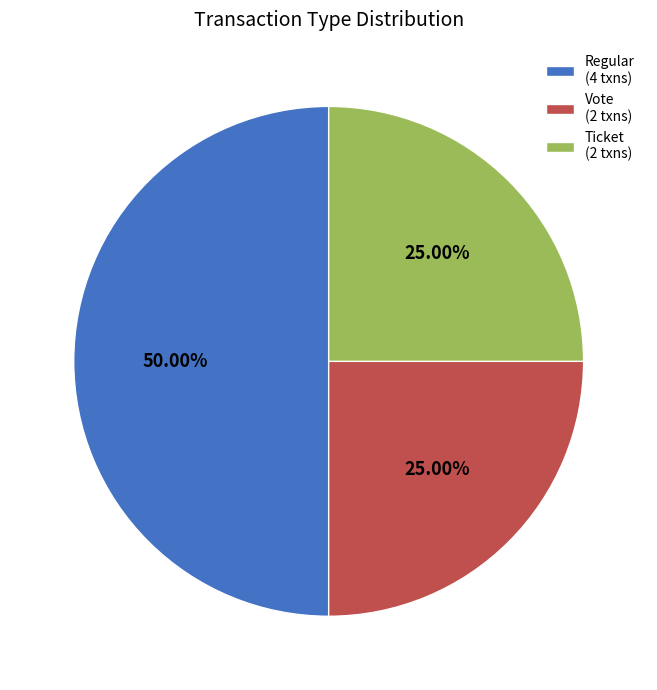

Which has a higher value, Regular (4 txns) or Ticket (2 txns)?

Regular (4 txns)